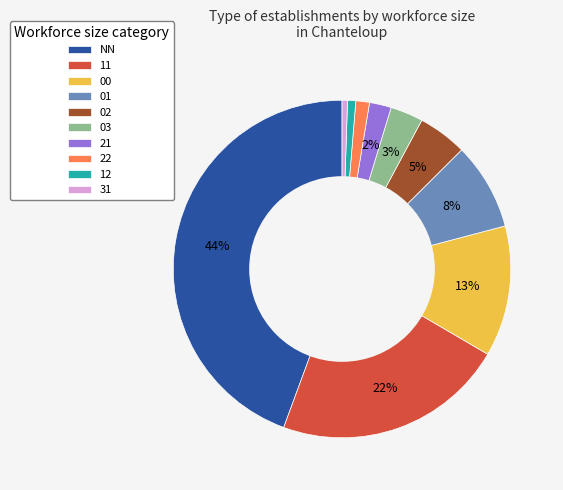

What is the ratio of the value at 11 to the value at NN?

0.5